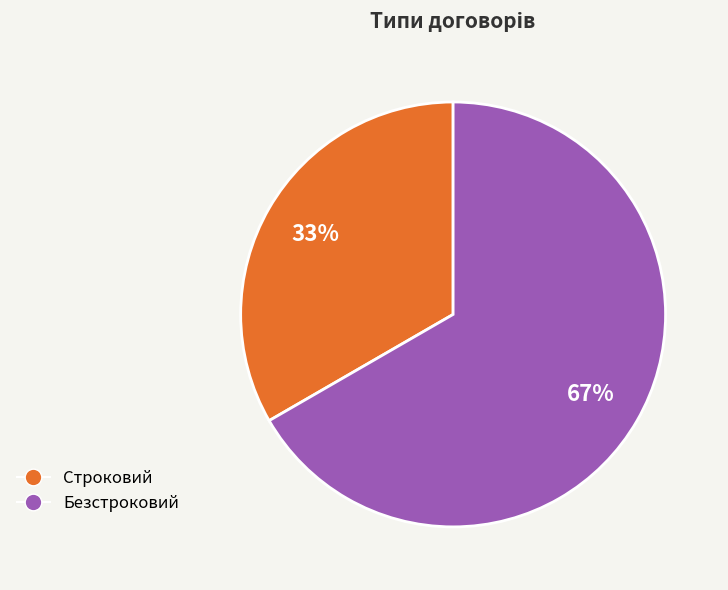

True or false: Безстроковий accounts for 67% of the total.

True